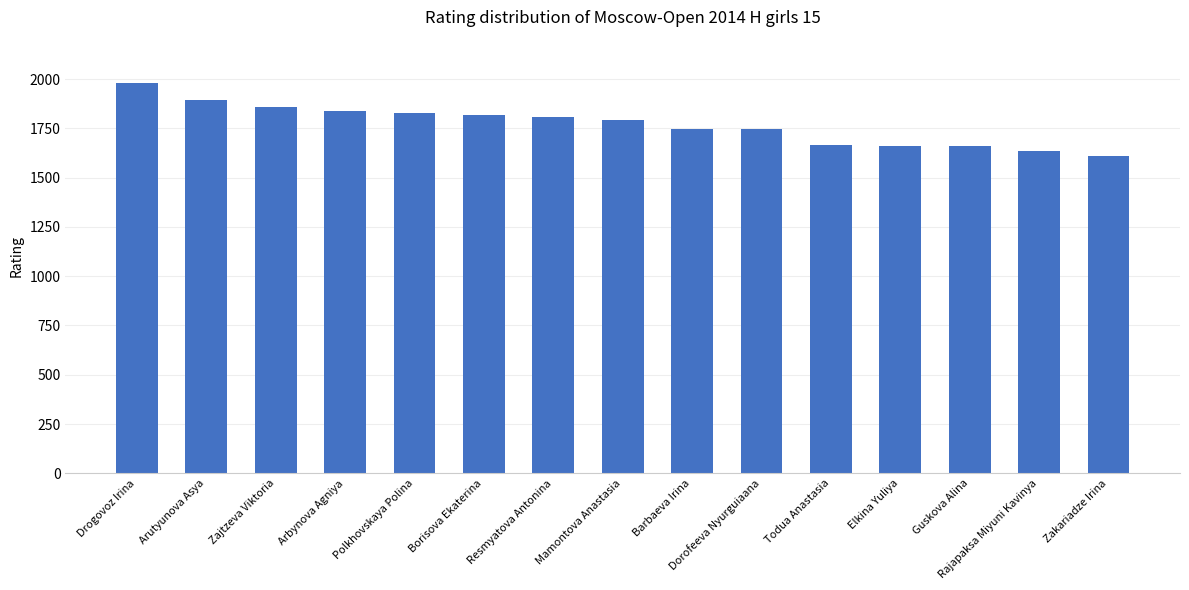

What is the approximate value at Elkina Yuliya, to the nearest 10?

1660